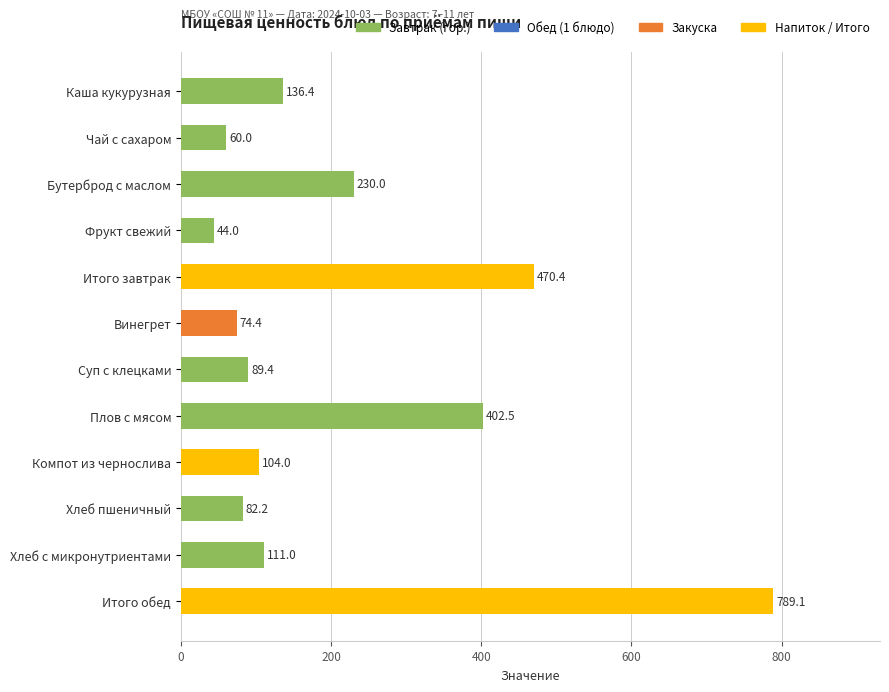

True or false: the data shows 34.7 at Винегрет.

False